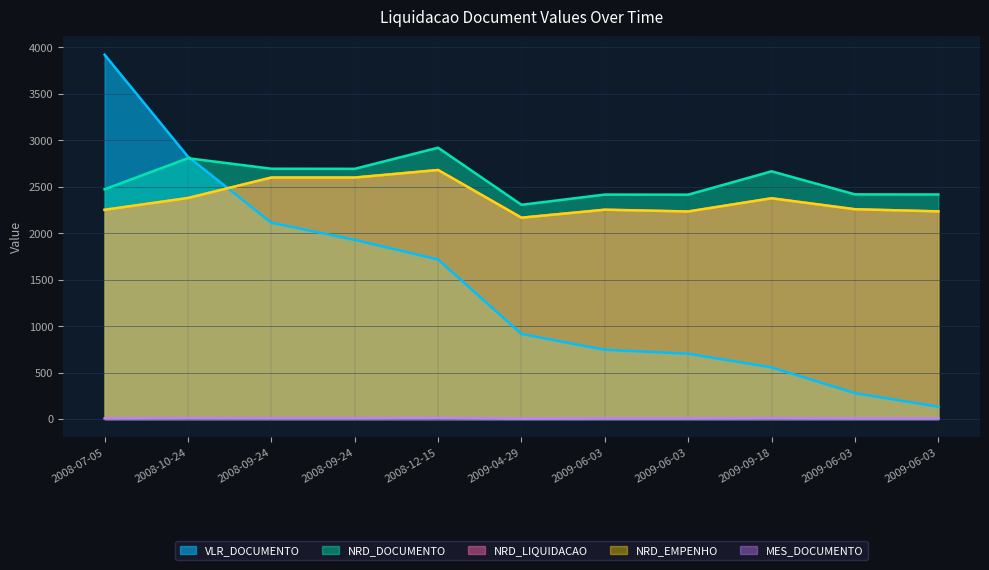

What are all the series names shown in the legend?

VLR_DOCUMENTO, NRD_DOCUMENTO, NRD_LIQUIDACAO, NRD_EMPENHO, MES_DOCUMENTO